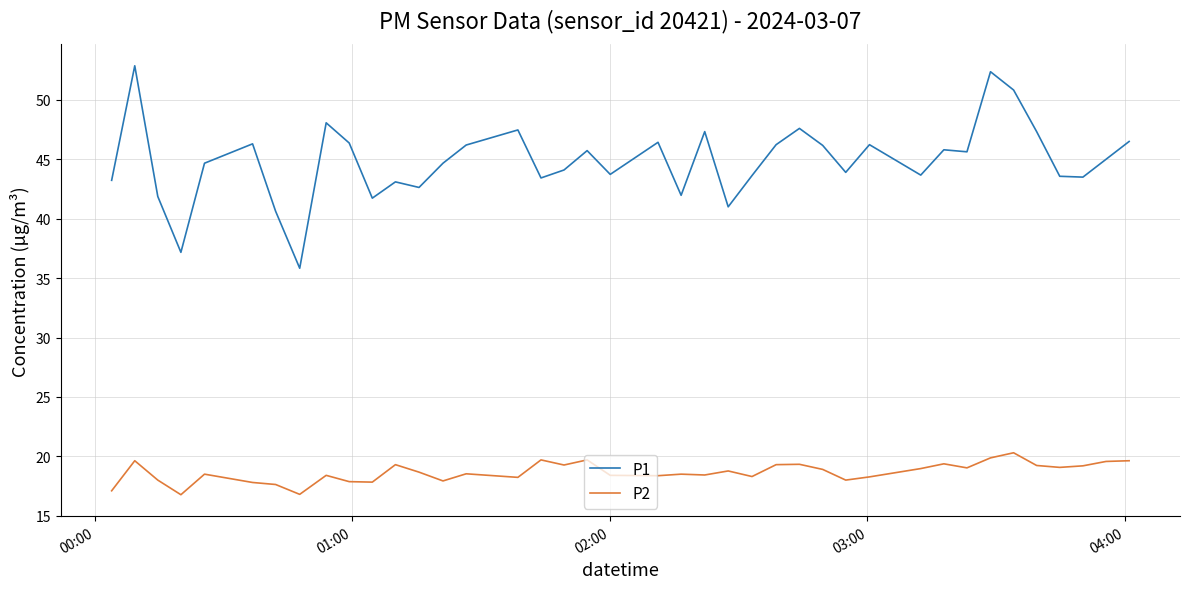

What is the difference between the maximum and minimum values in the P1 series?

17.0